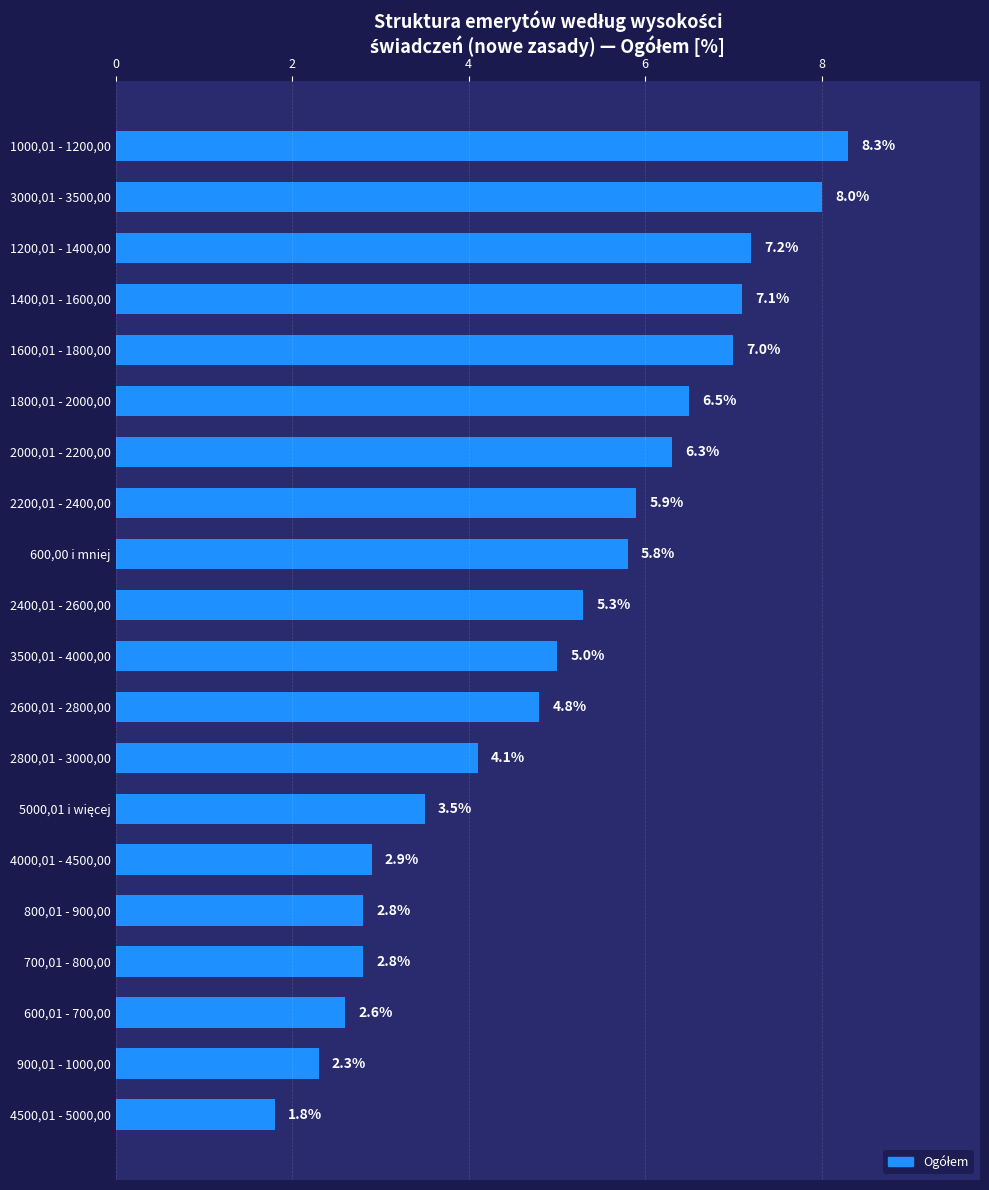

Where is the data nearest to the value 5?

3500,01 - 4000,00